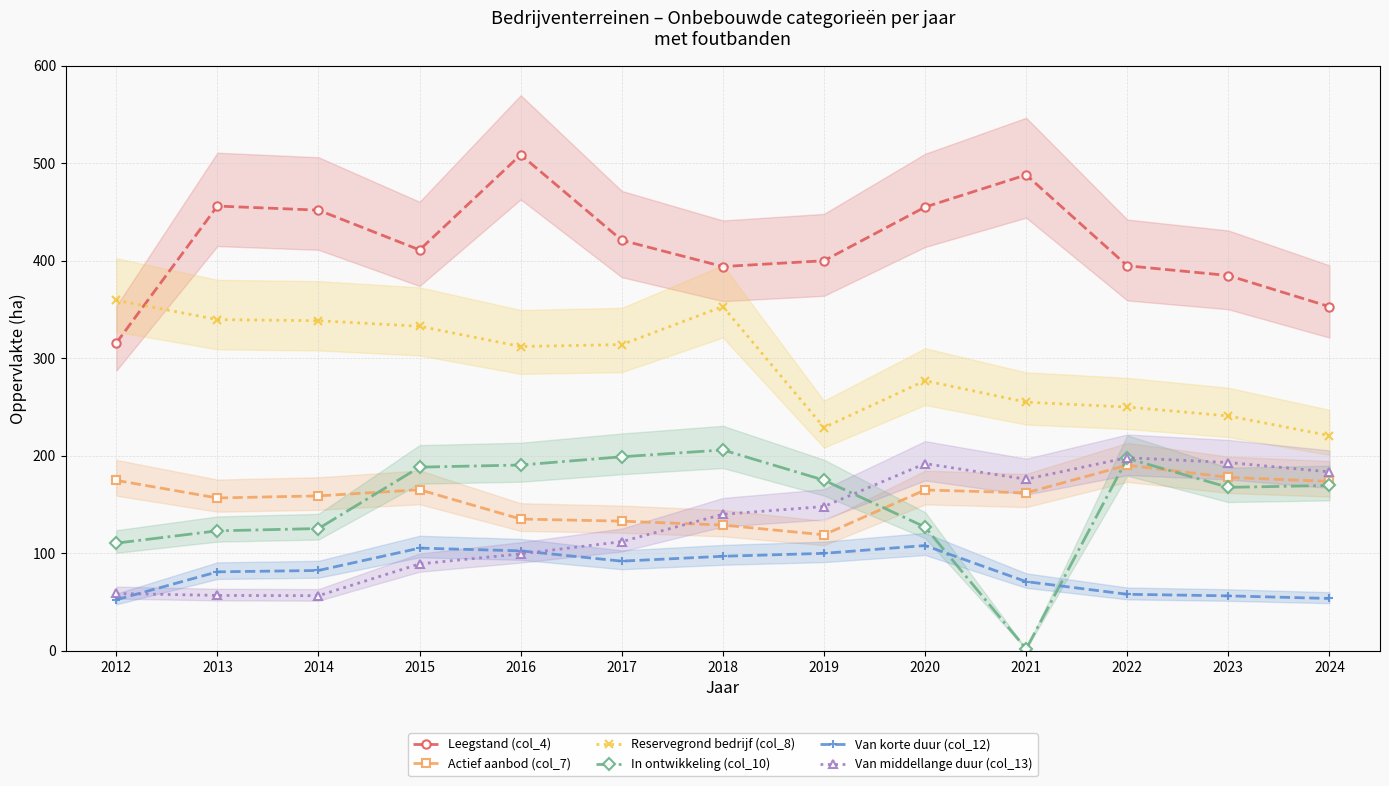

Reading right to left, what are all the values shown in this chart?

Leegstand (col_4): 352.9	384.8	394.8	488.0	455.0	400.0	394.0	421.0	508.6	411.1	451.8	456.0	315.6
Actief aanbod (col_7): 173.8	177.9	190.4	162.0	165.0	119.0	129.0	133.0	135.2	165.2	158.9	156.8	174.8
Reservegrond bedrijf (col_8): 220.7	240.9	249.9	255.0	277.0	229.0	353.0	314.0	312.0	332.8	338.5	339.7	359.4
In ontwikkeling (col_10): 169.6	167.7	197.3	2.0	127.0	175.0	206.0	199.0	190.5	188.4	125.4	123.1	110.5
Van korte duur (col_12): 53.7	56.4	58.0	71.0	108.0	100.0	97.0	92.0	102.5	105.4	82.4	81.0	52.4
Van middellange duur (col_13): 183.5	193.1	198.1	176.0	192.0	148.0	140.0	112.0	99.5	89.2	56.6	56.9	58.9